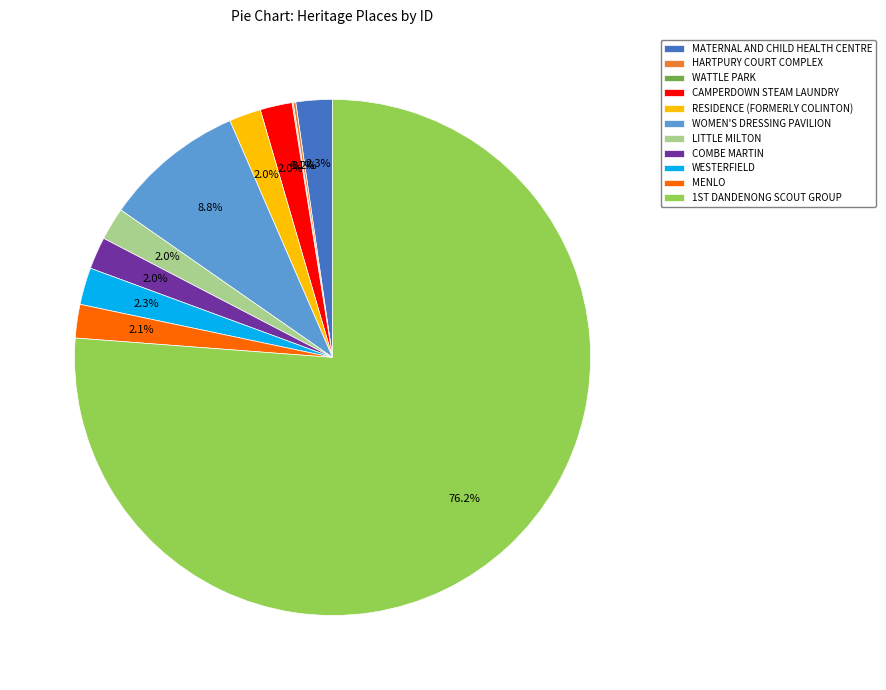

Combined, what portion of the pie is CAMPERDOWN STEAM LAUNDRY and RESIDENCE (FORMERLY COLINTON)?

4.0%